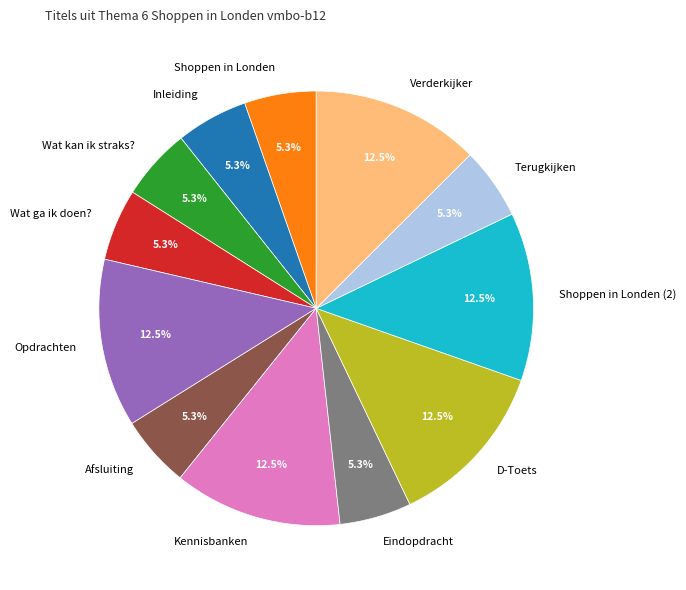

Does any single category account for the majority?

No